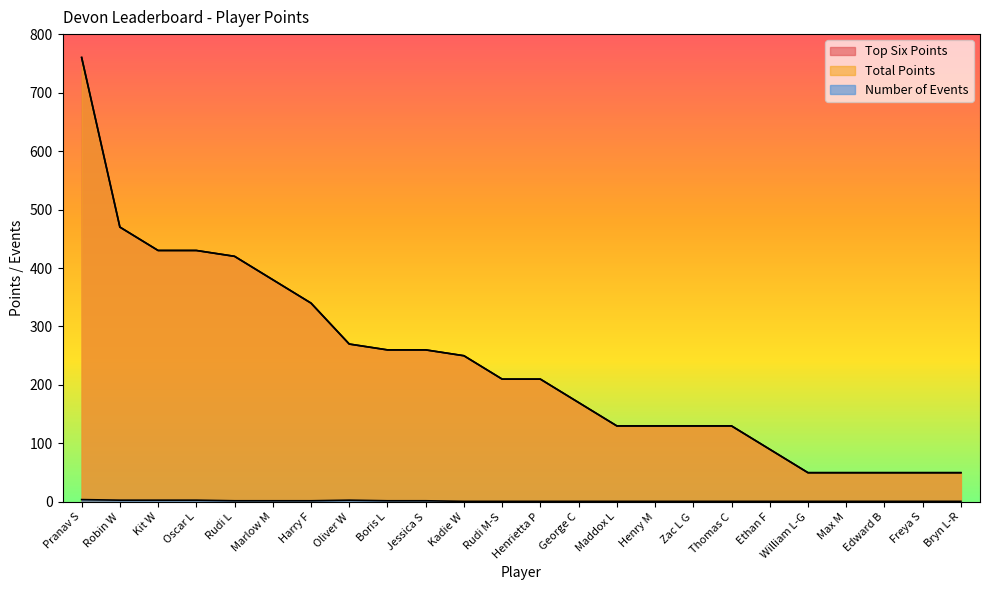

True or false: Number of Events and Top Six Points intersect in this chart.

False